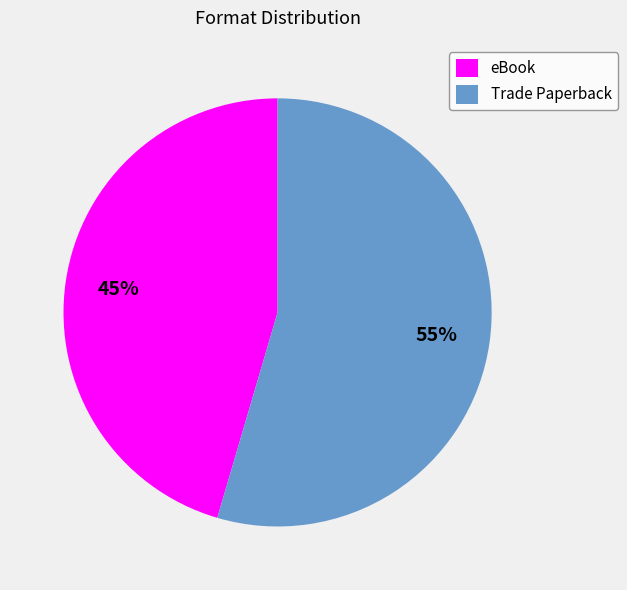

Approximately how many times larger is the value at Trade Paperback compared to eBook?

1.2